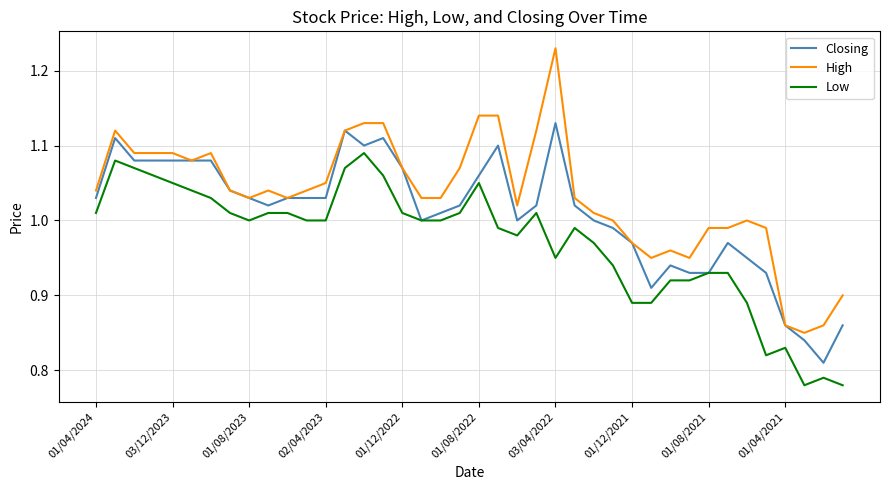

What is the sum of all Closing values?

40.4